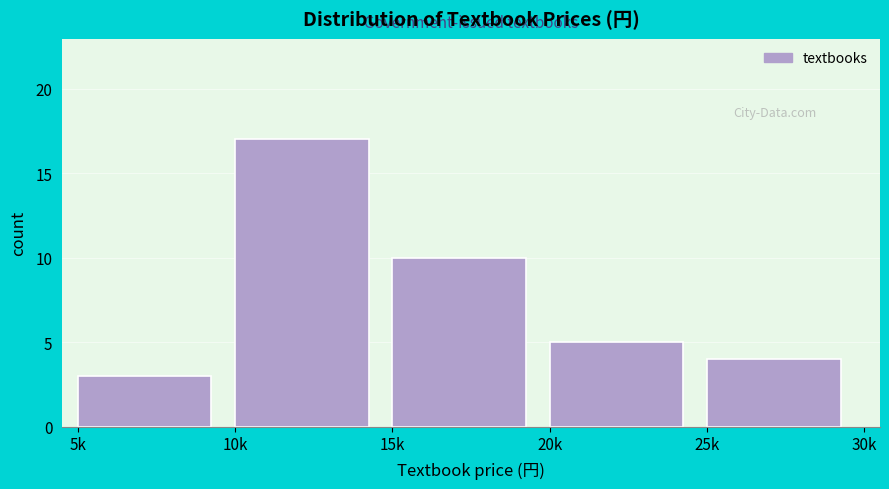

Reading left to right, extract all data points from this chart.

3	17	10	5	4